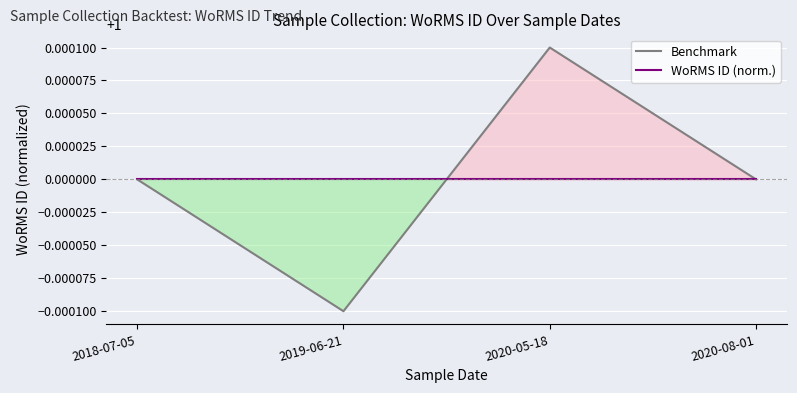

Count the number of categories in the chart.

4